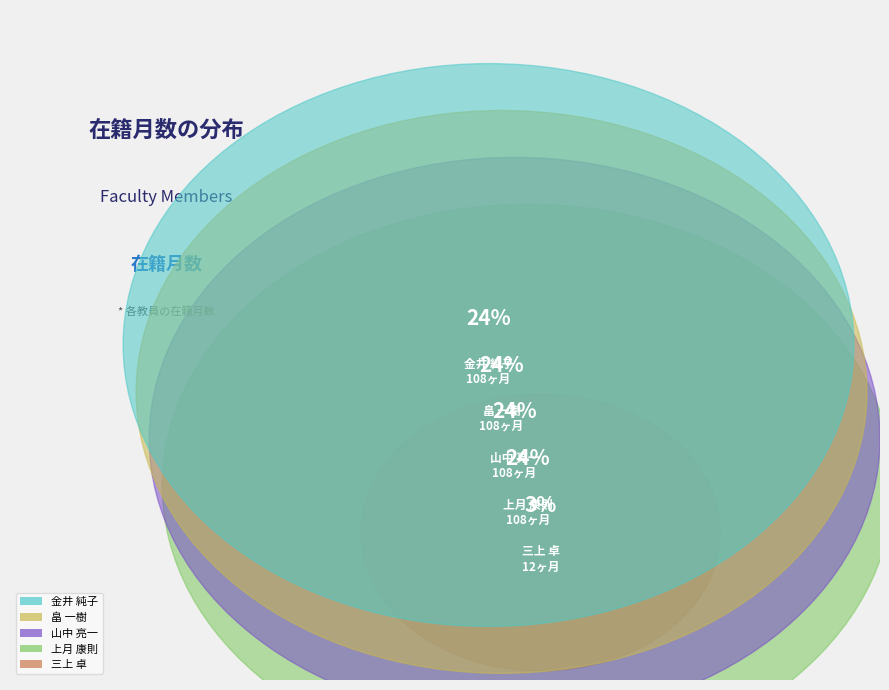

Is it true that 三上 卓 is 3% of the pie?

True